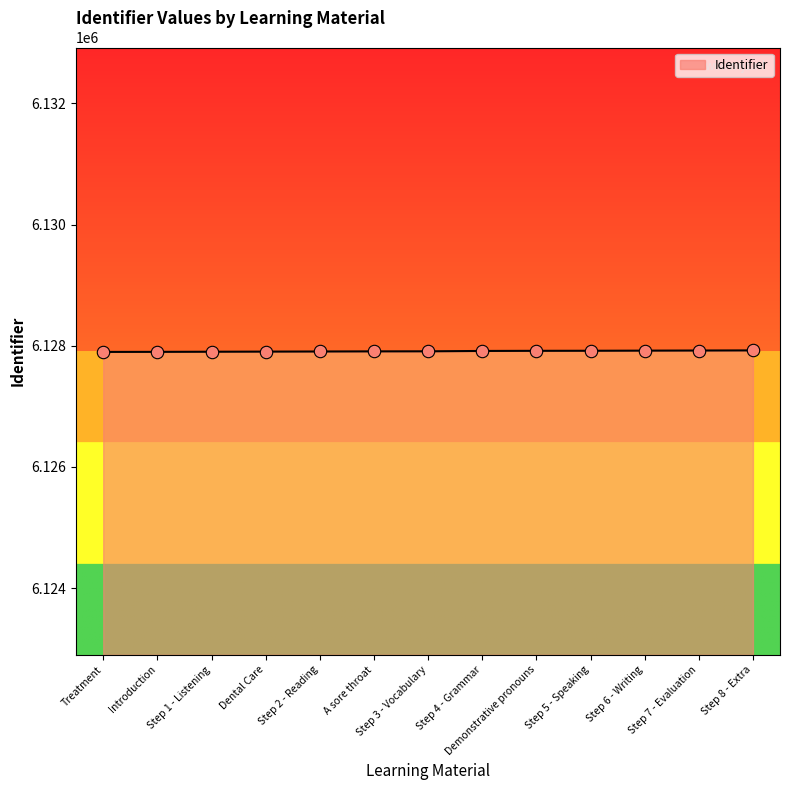

What is the ratio of the value at Step 1 - Listening to the value at Step 3 - Vocabulary?

1.0